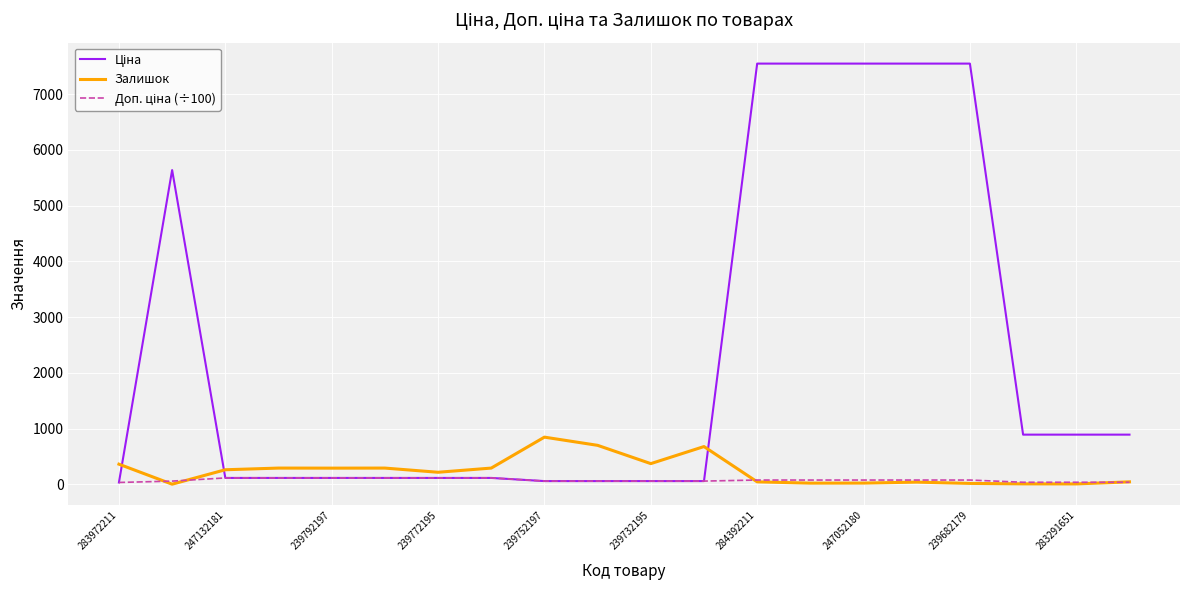

What is the maximum value shown in the chart?

7545.9